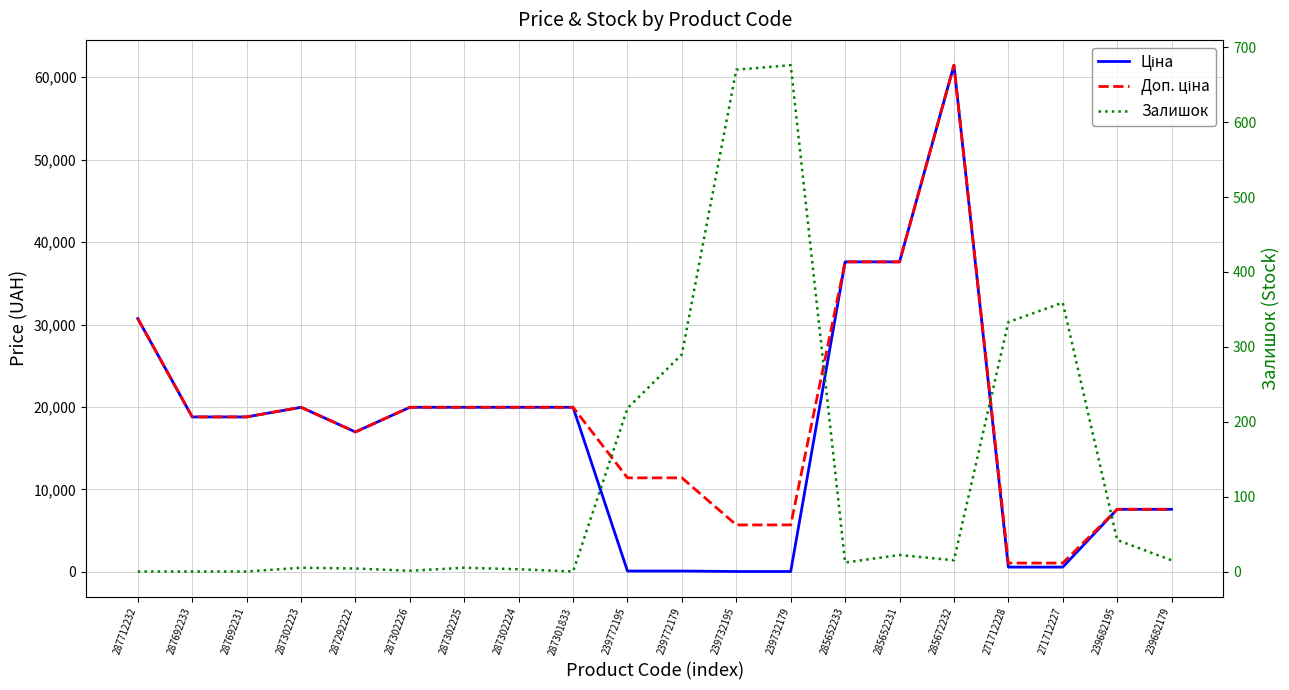

At which label is Залишок closest to 338?

271712228